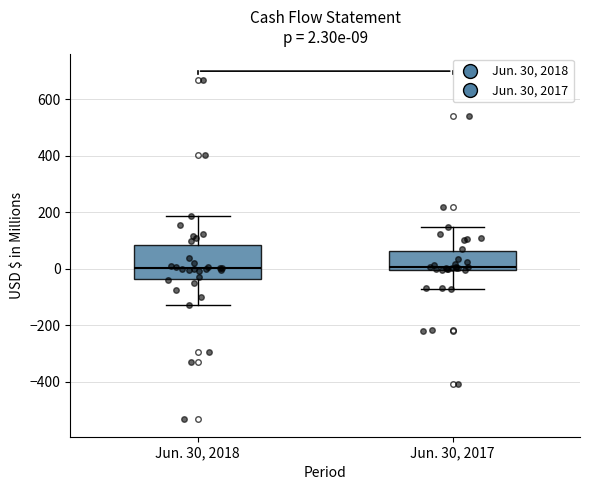

Comparing the boxes themselves (not the whiskers), which one is the tallest?

Jun. 30, 2018